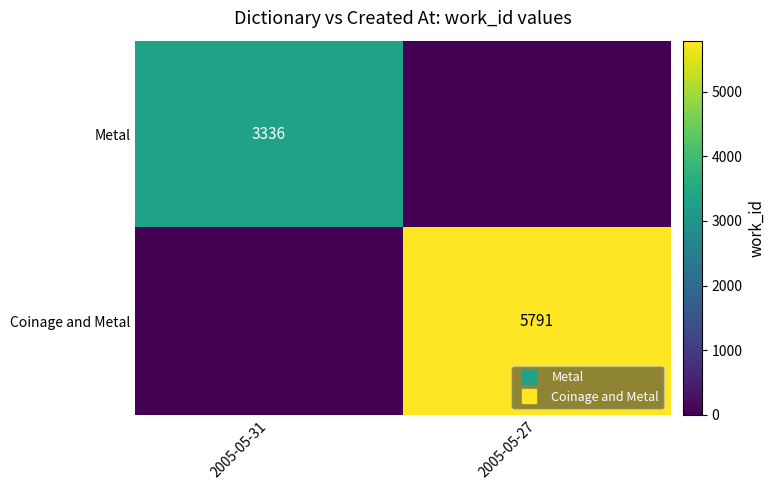

What is the total value across all series at 2005-05-27?

5791